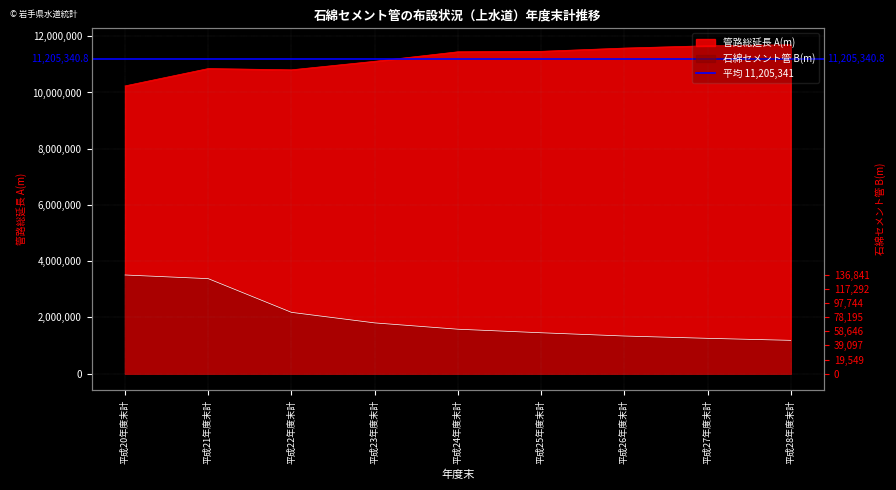

What position from the right is 平成21年度末計?

8